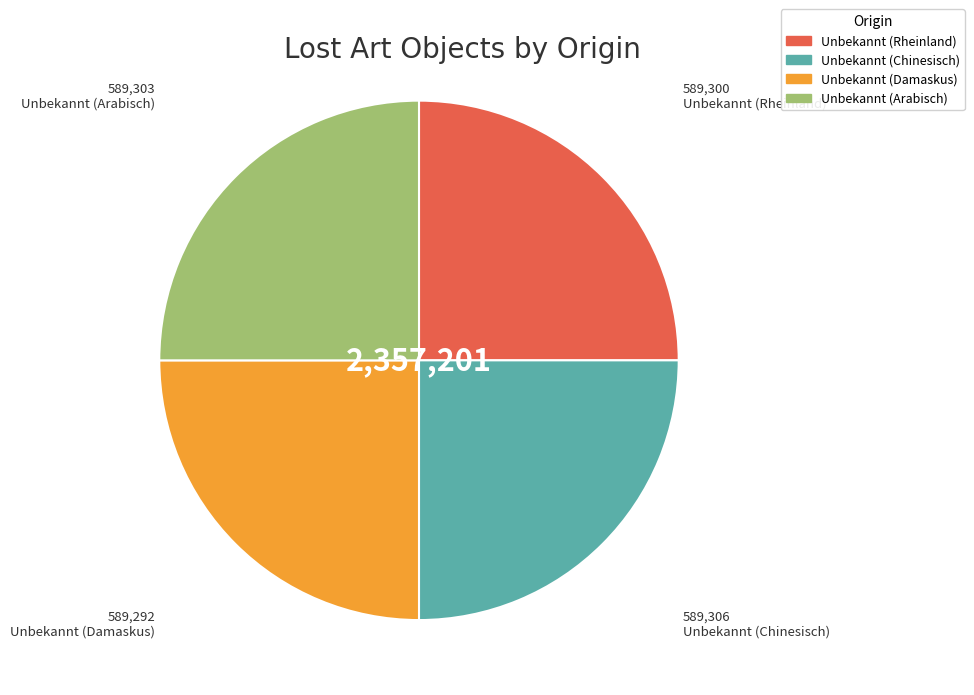

How many slices are in this pie chart?

4